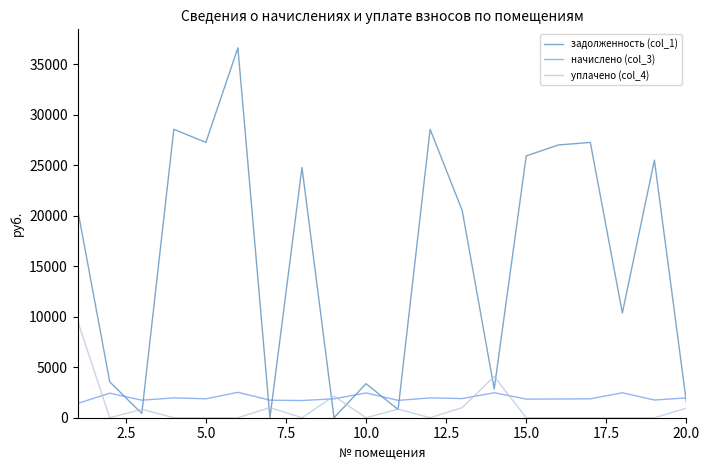

What is the highest value of the начислено (col_3) series?

2514.8